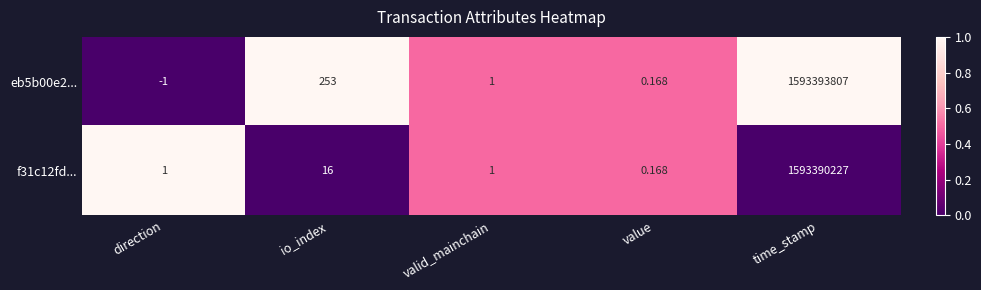

Which category has the lowest value across all series?

direction